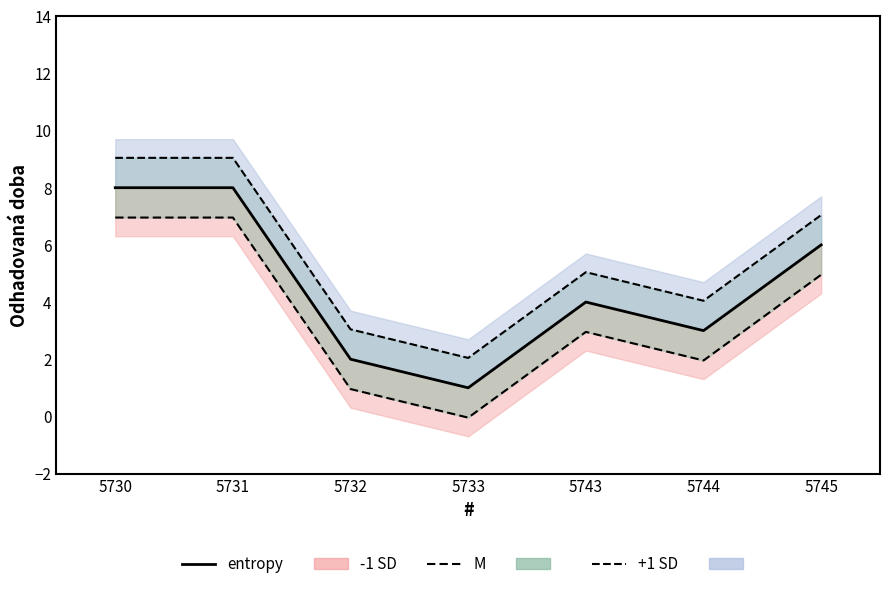

Is it true that the value at 5732 is 1?

False